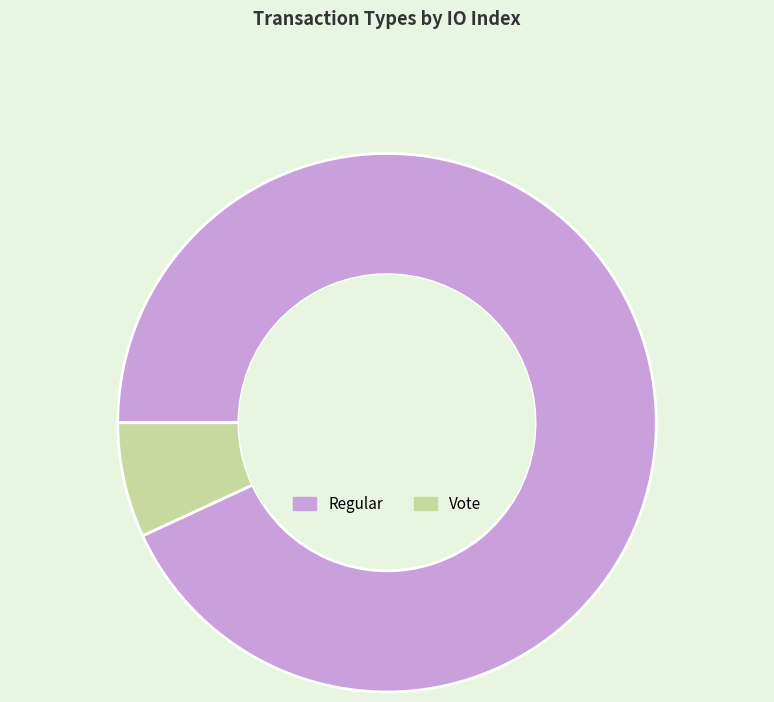

Is the sum of Regular and Vote greater than half?

Yes